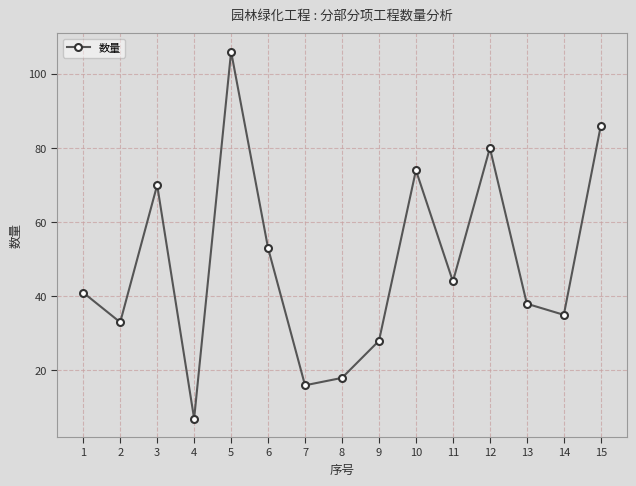

What is the ratio of the value at 10 to the value at 13?

1.9